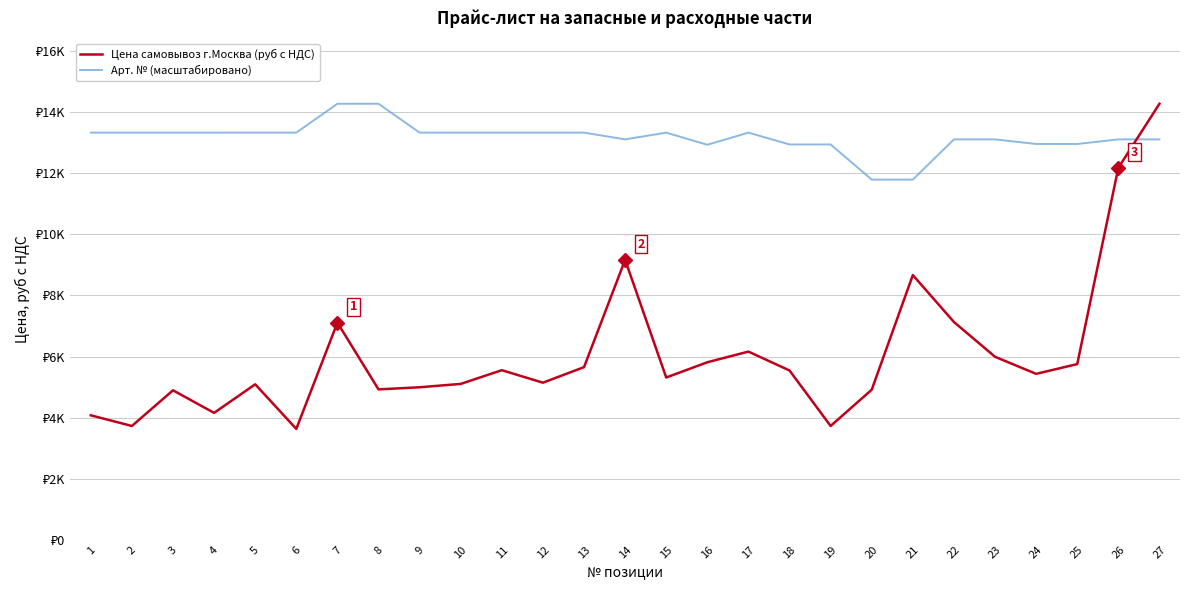

After their last crossing, which series has the higher values: Арт. № (масштабировано) or Цена самовывоз г.Москва (руб с НДС)?

Цена самовывоз г.Москва (руб с НДС)